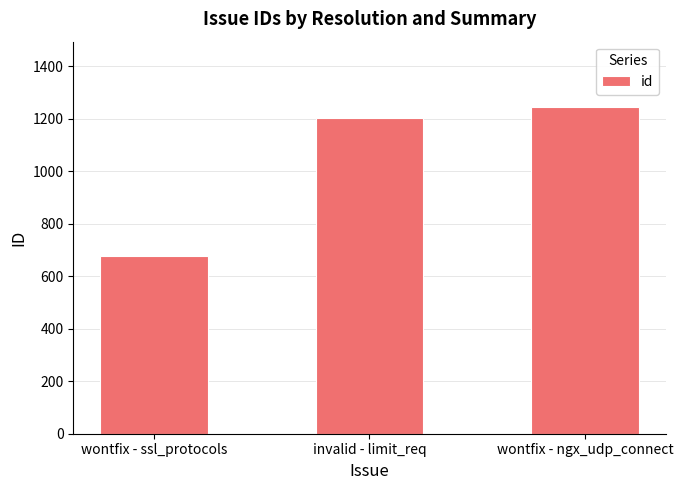

Approximately how many times larger is the value at invalid - limit_req compared to wontfix - ngx_udp_connect?

1.0